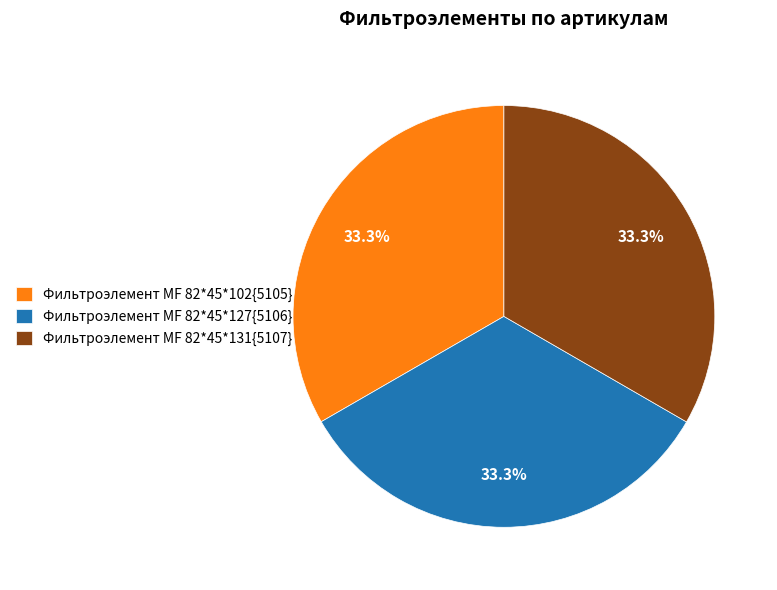

Approximately how many times larger is the value at Фильтроэлемент МF 82*45*127{5106} compared to Фильтроэлемент МF 82*45*131{5107}?

1.0